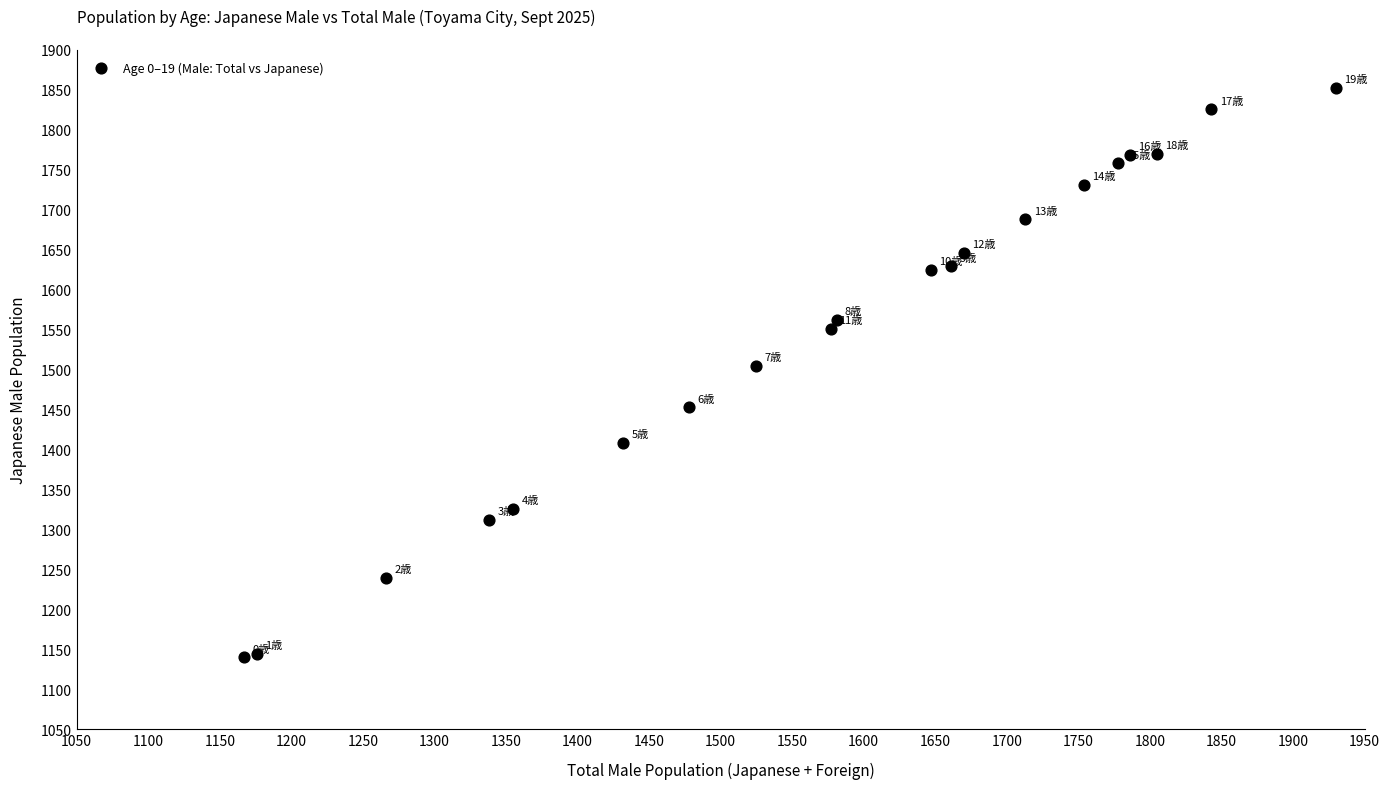

What Y value in the scatter plot is closest to 1496?

1505